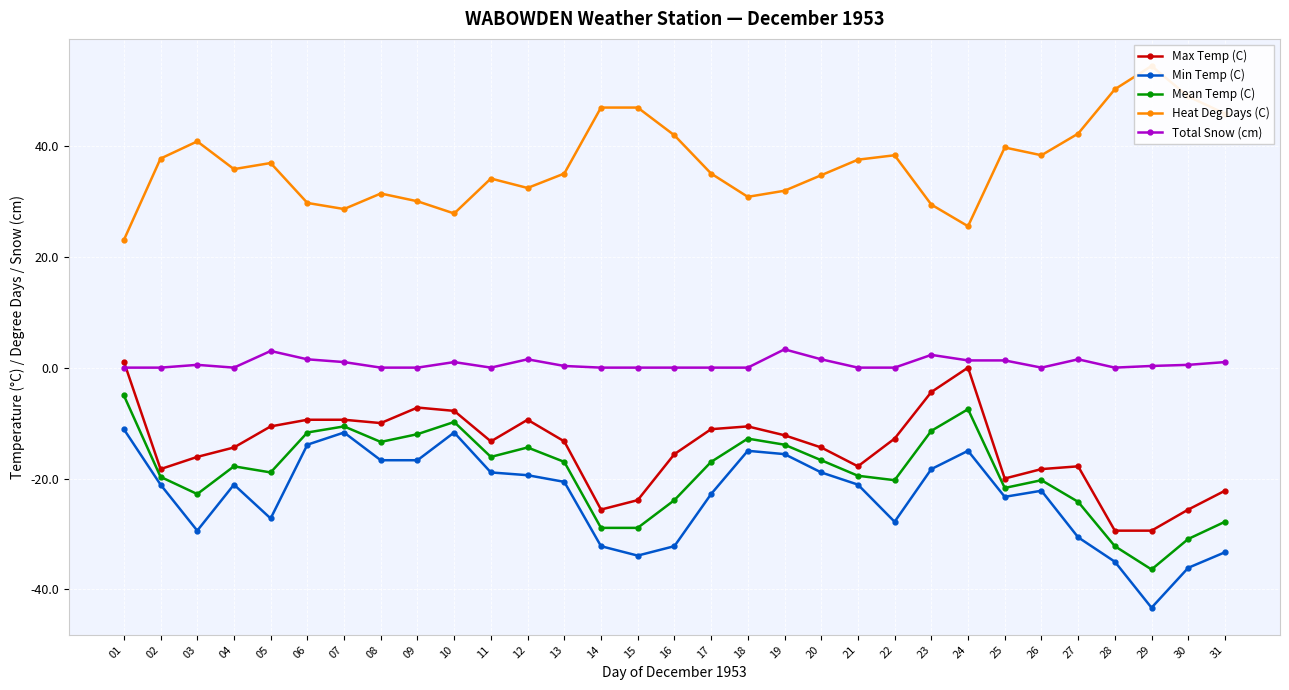

How many categories are shown in the chart?

31